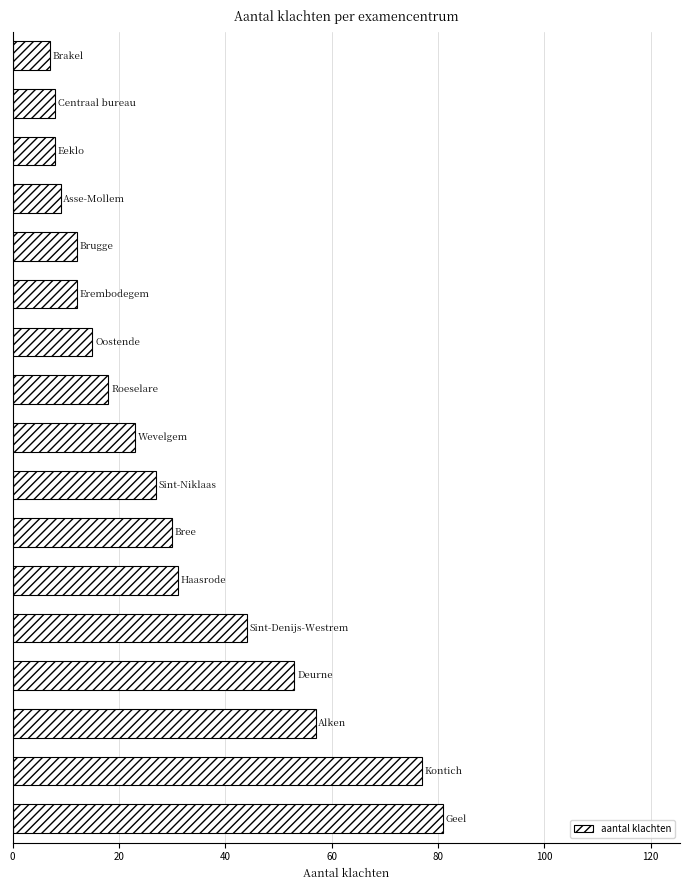

What is the difference between the maximum and minimum values?

74